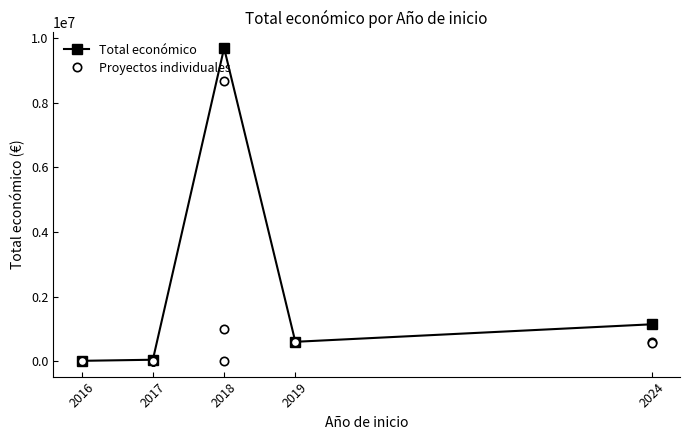

What is the label of the 7th point from the right?

2017